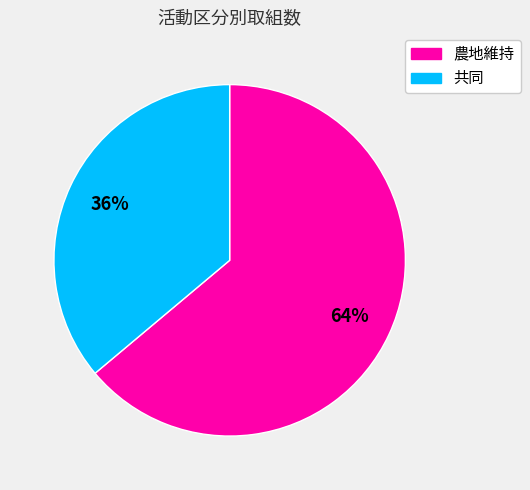

To the nearest percent, what is the difference between the largest and smallest slice percentages?

28%